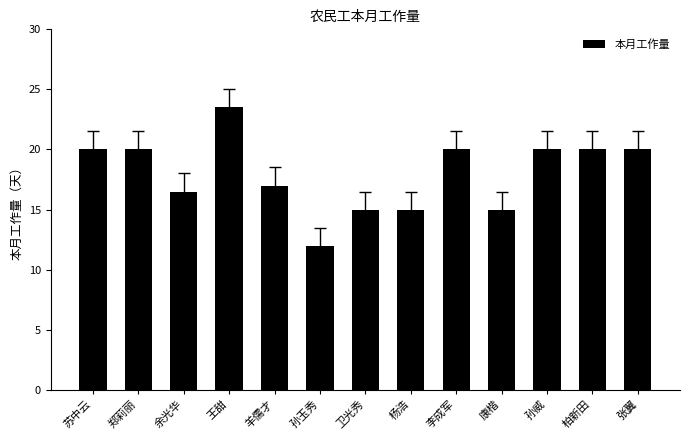

Reading left to right, transcribe all the data shown in this chart.

苏中云=20.0	郑莉丽=20.0	余光华=16.5	王甜=23.5	羊儒才=17.0	孙玉秀=12.0	卫光秀=15.0	杨浩=15.0	李成军=20.0	康楷=15.0	孙威=20.0	柏新田=20.0	张翼=20.0